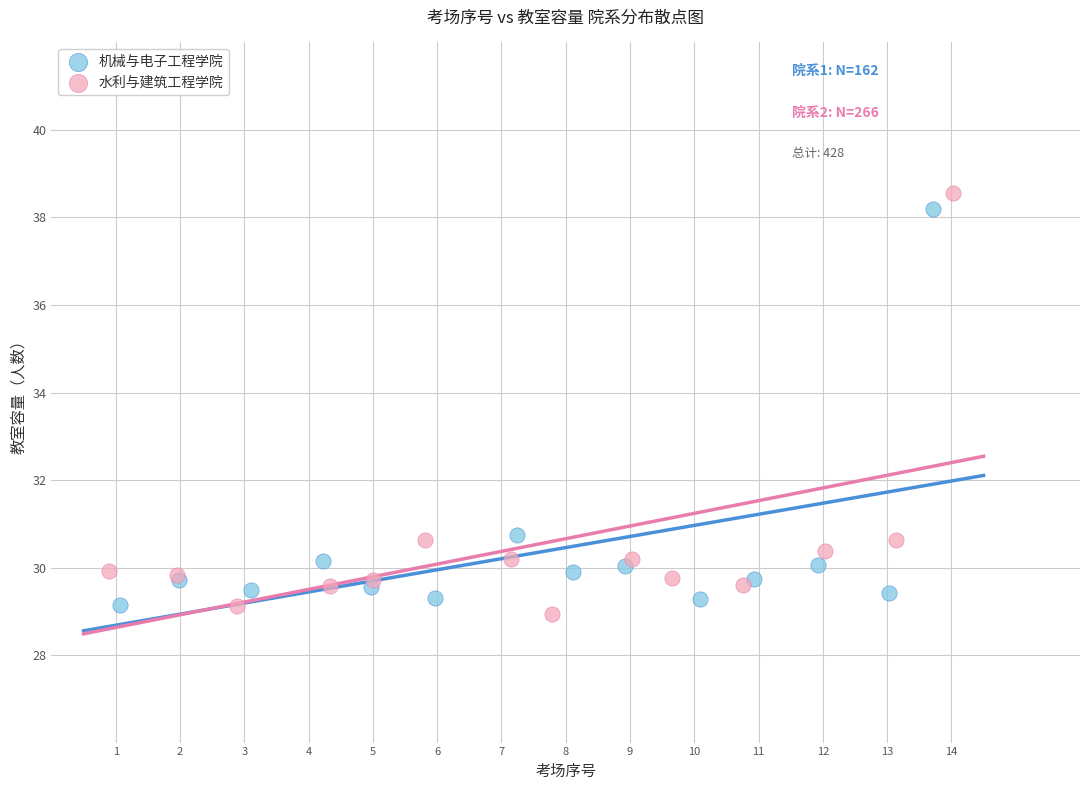

What are all the series names shown in the legend?

机械与电子工程学院, 水利与建筑工程学院